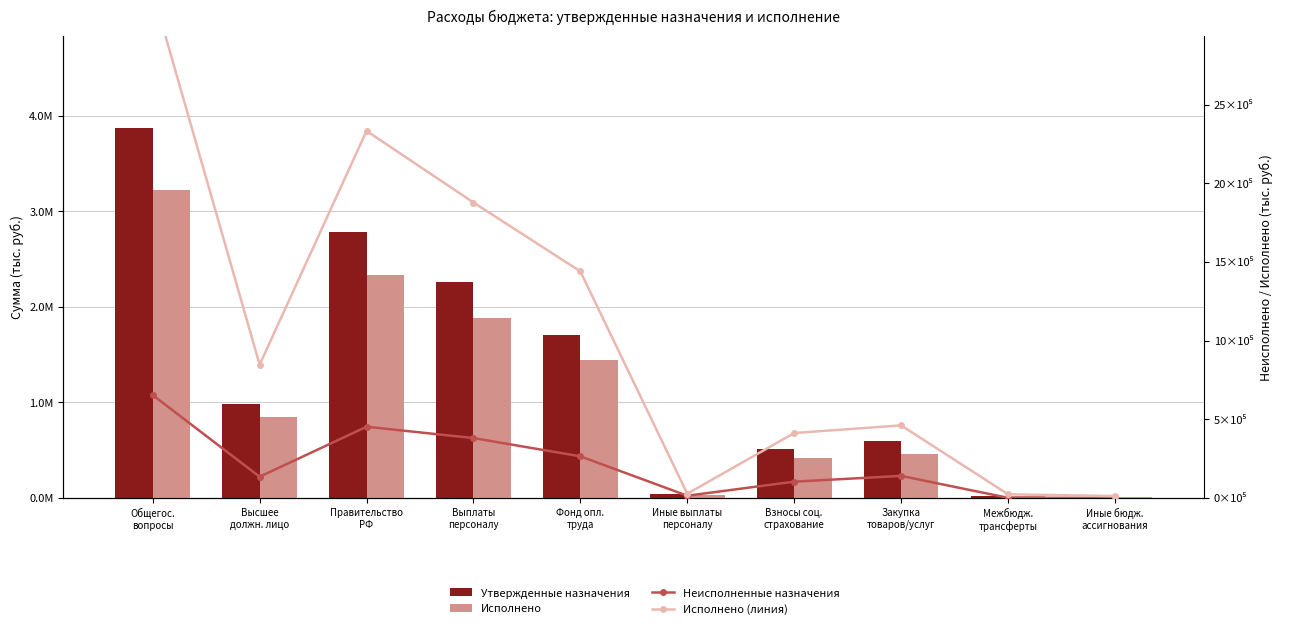

At how many categories does at least one series exceed 2619569?

2